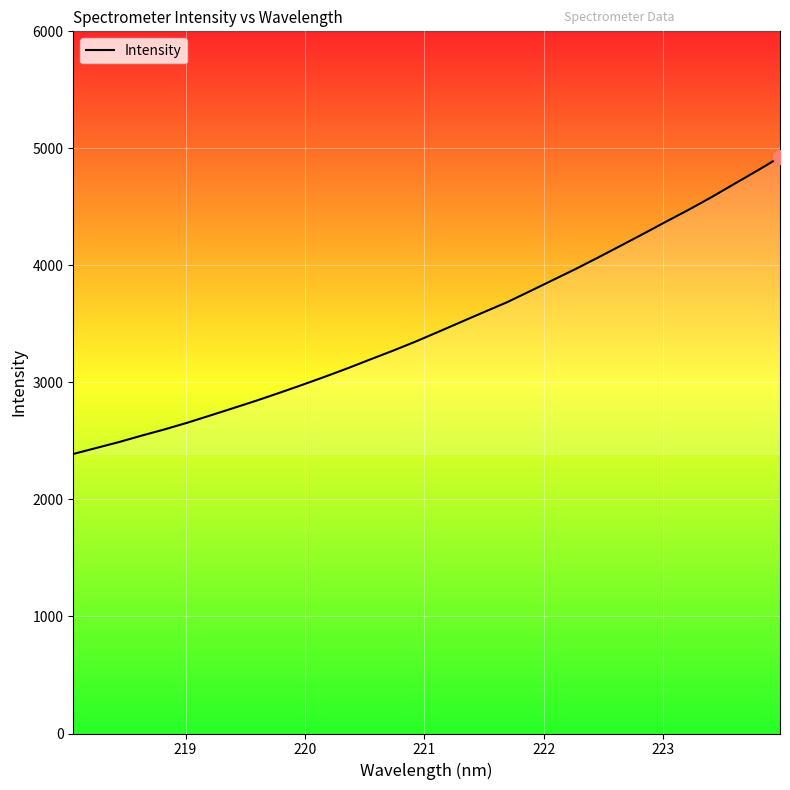

What is the minimum value shown in the chart?

2388.6